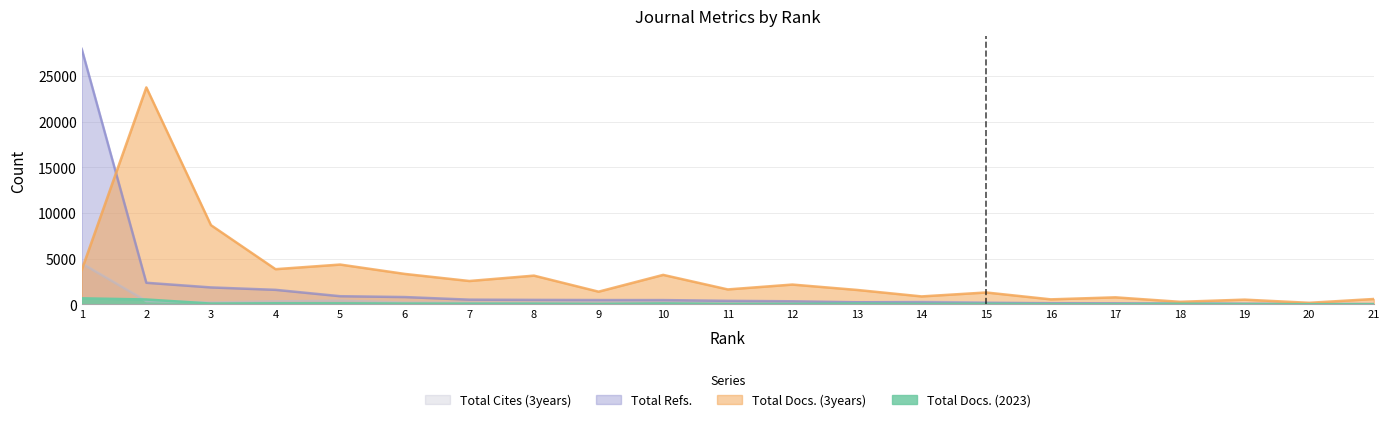

What is the minimum value shown in the chart?

6